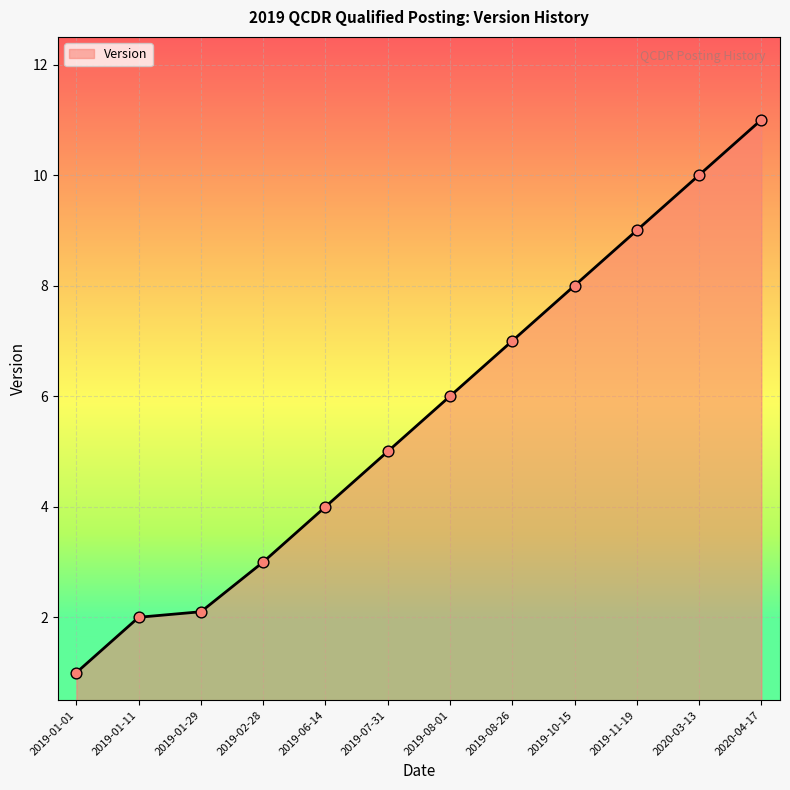

Between 2019-08-01 and 2019-01-29, which is larger?

2019-08-01